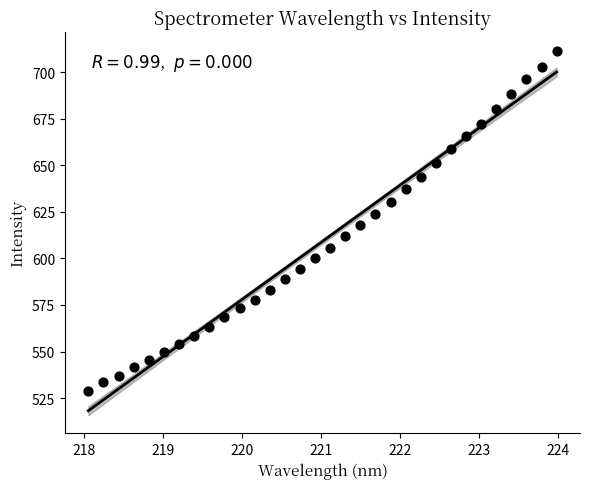

What is the range of Y values (max minus min)?

182.9